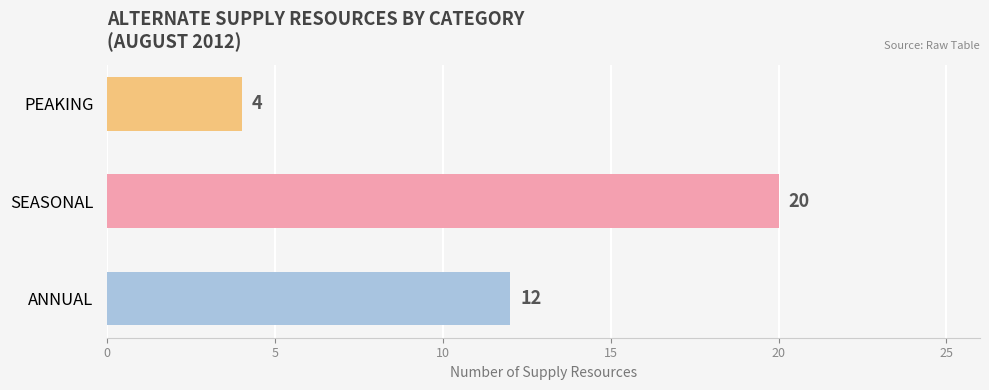

What is the change in value from SEASONAL to PEAKING?

-16